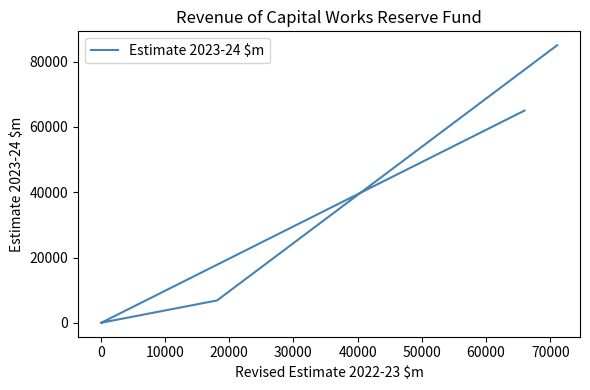

True or false: the data shows 116587 at 30000.

False